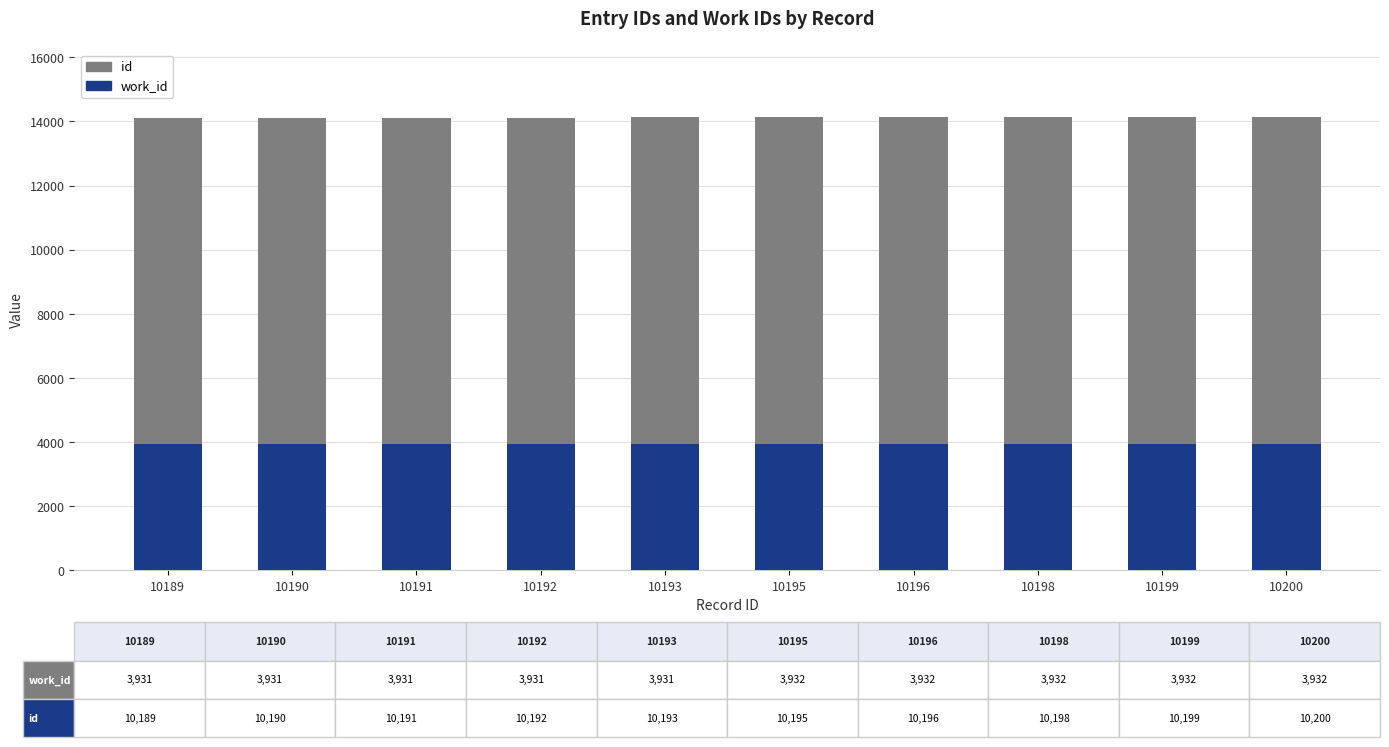

True or false: work_id has a value of 3932 at 10195.

True